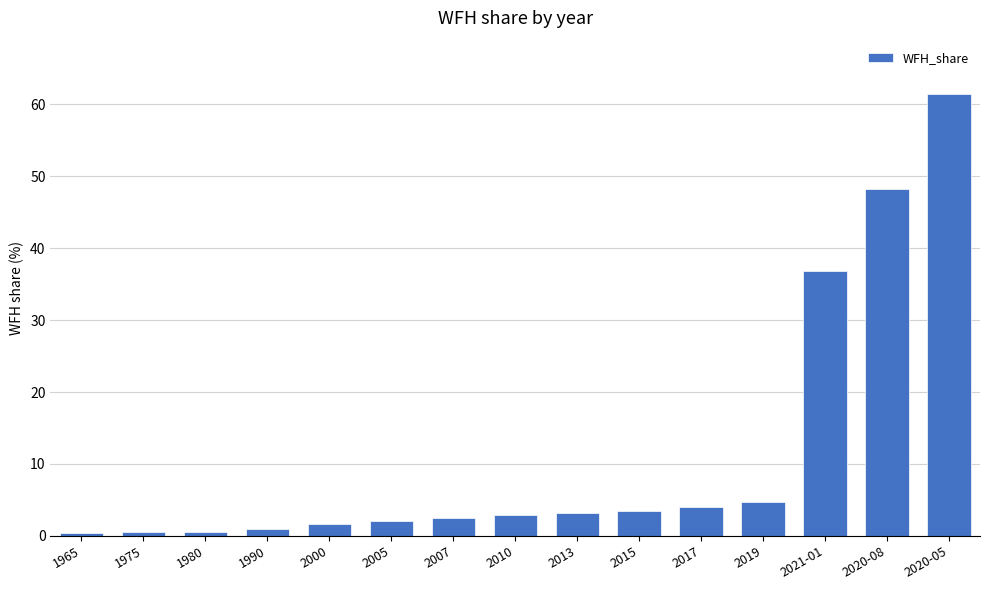

What is the label of the 7th bar from the left?

2007